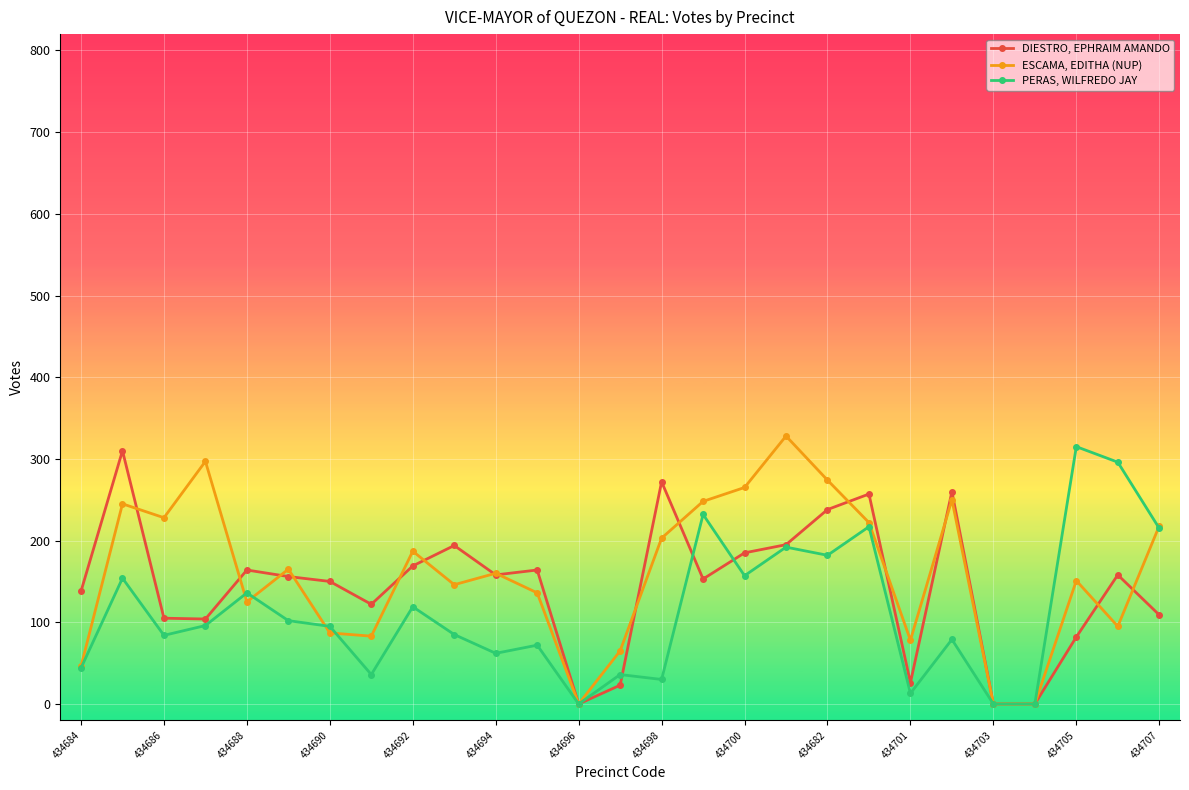

Does the chart have visible grid lines?

Yes